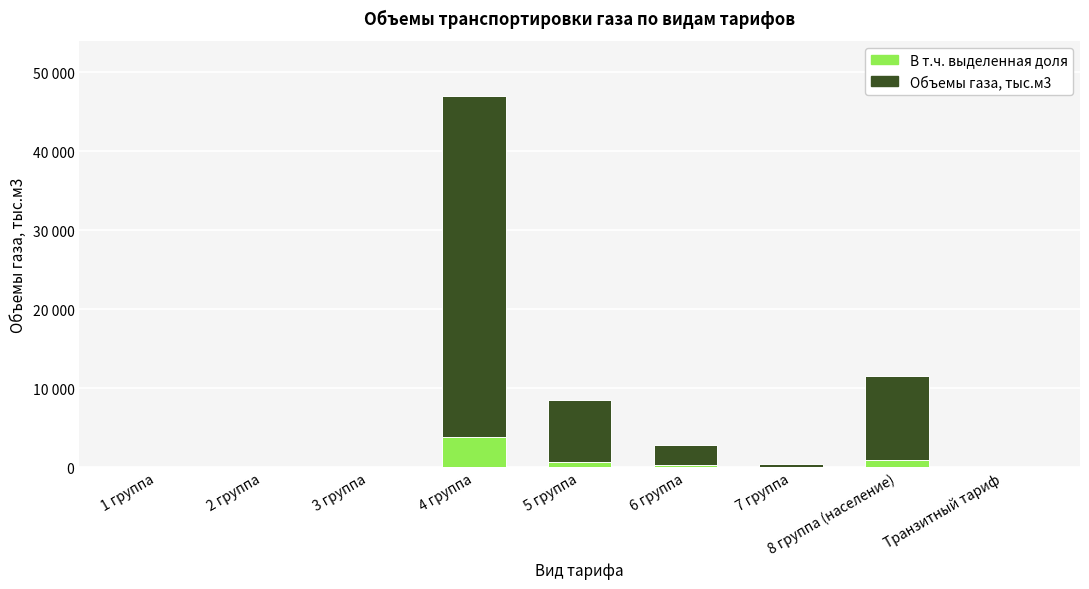

Which series has the largest range (max minus min)?

Объемы газа, тыс.м3